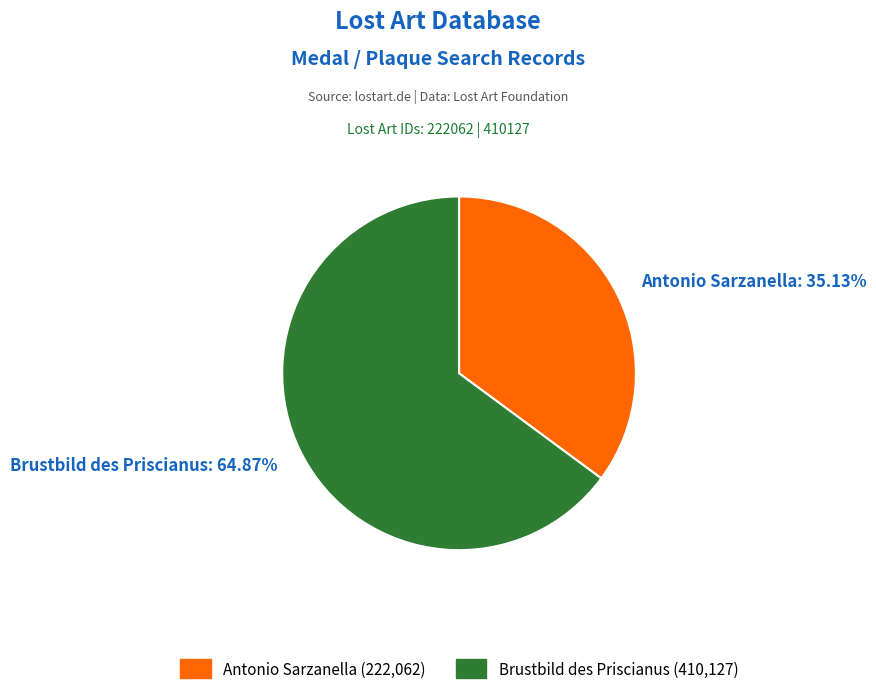

Does Brustbild des Priscianus account for over 50% of the chart?

Yes